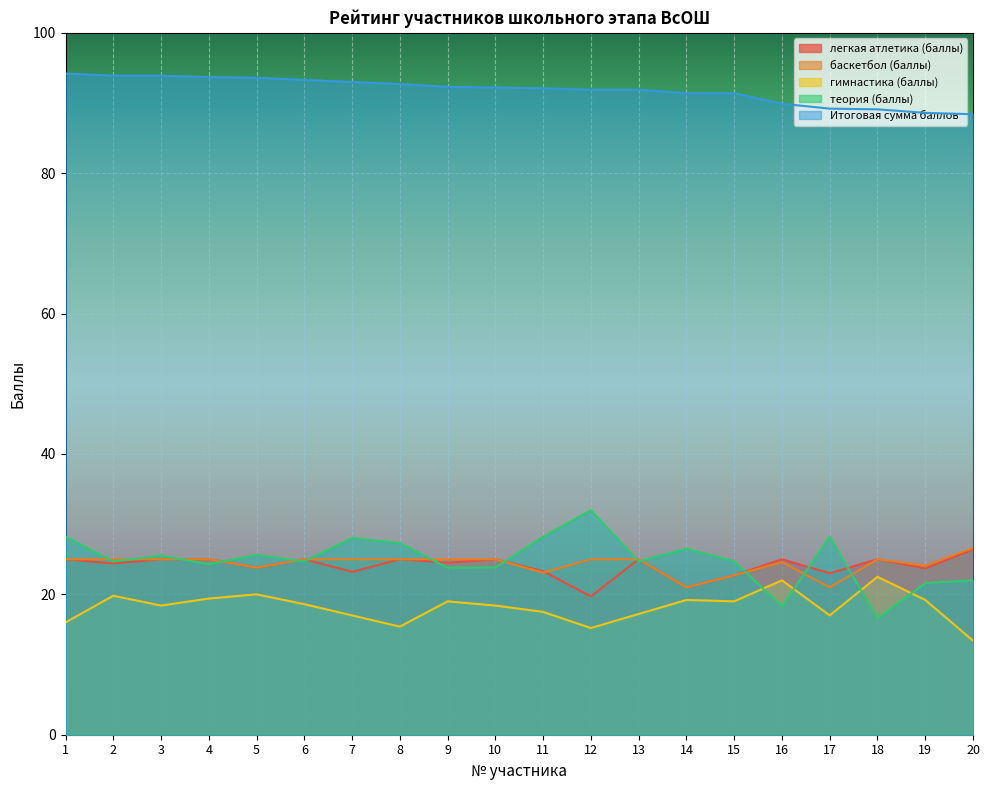

At which label is теория (баллы) closest to 24?

10